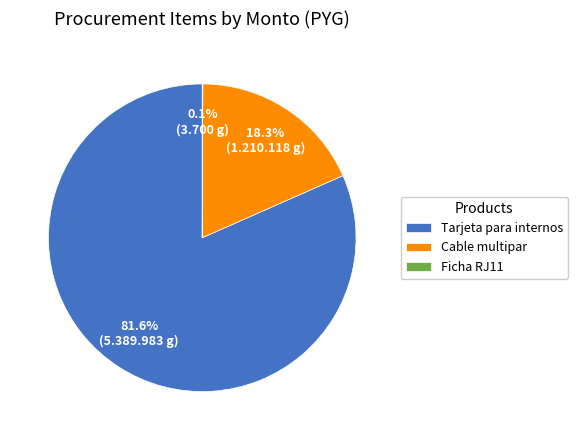

Which category has the biggest portion of the pie?

Tarjeta para internos